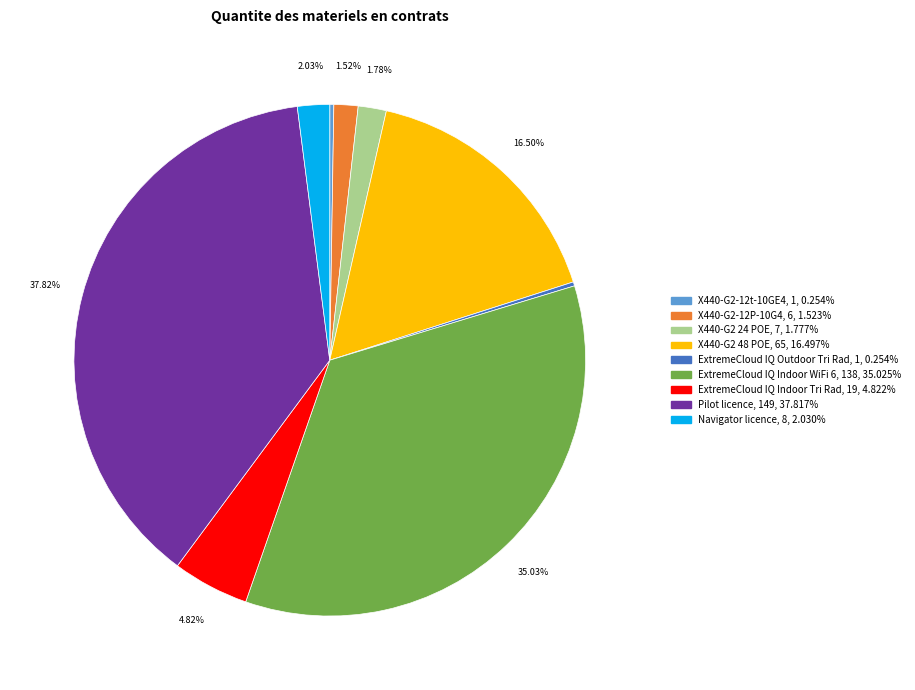

Does Navigator licence account for over 50% of the chart?

No